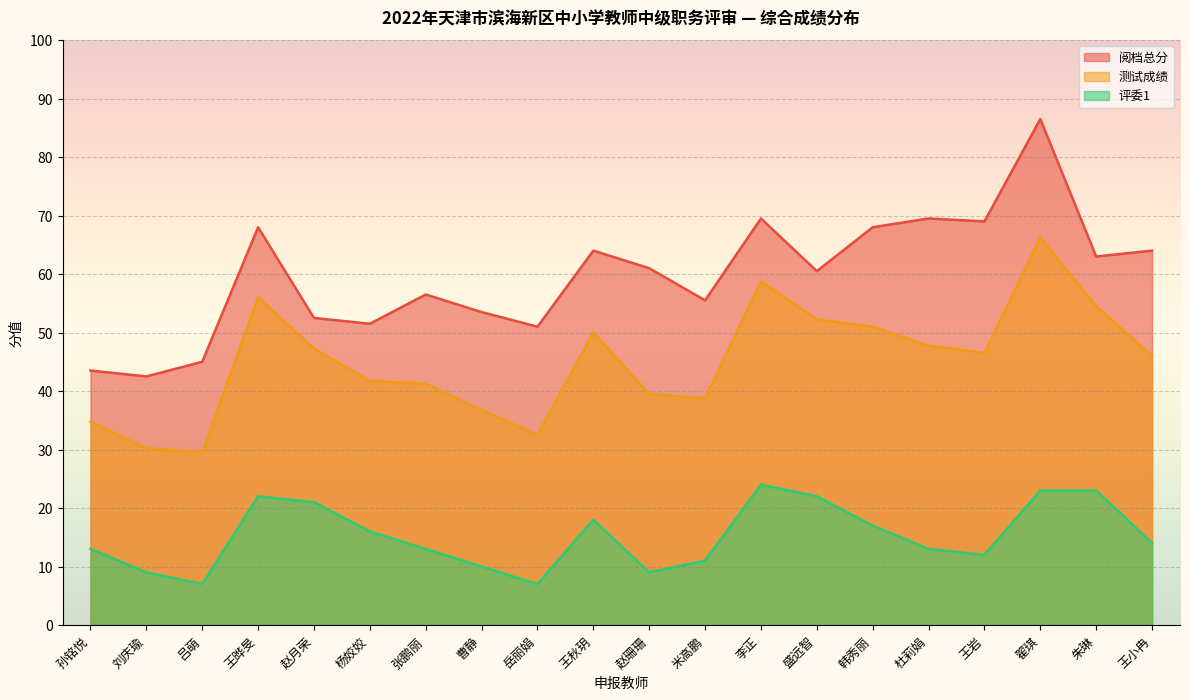

What is the value of the 测试成绩 point at the 2nd from the left?

30.2